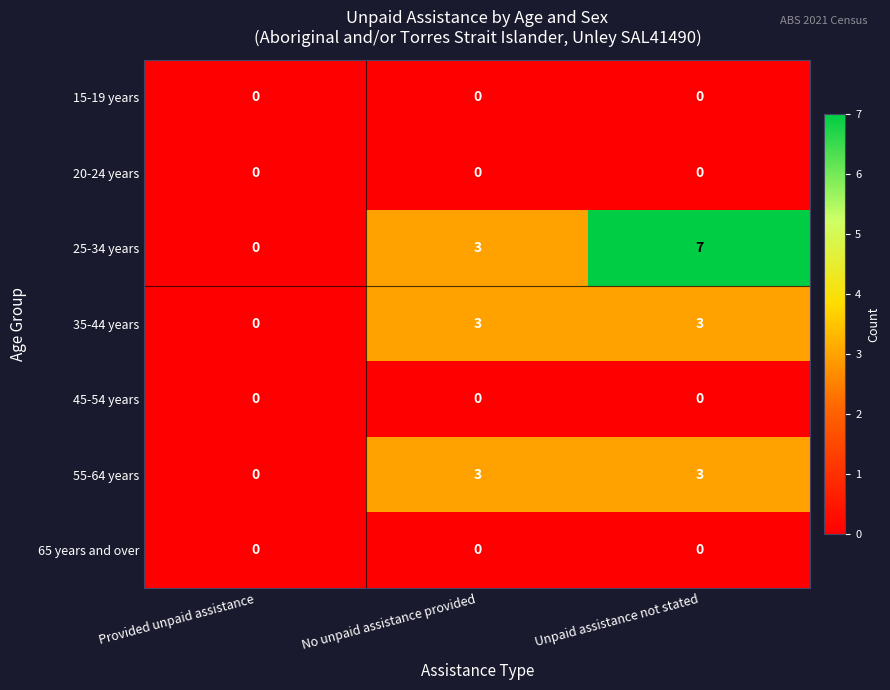

The value of 15-19 years at No unpaid assistance provided is 0. True or false?

True